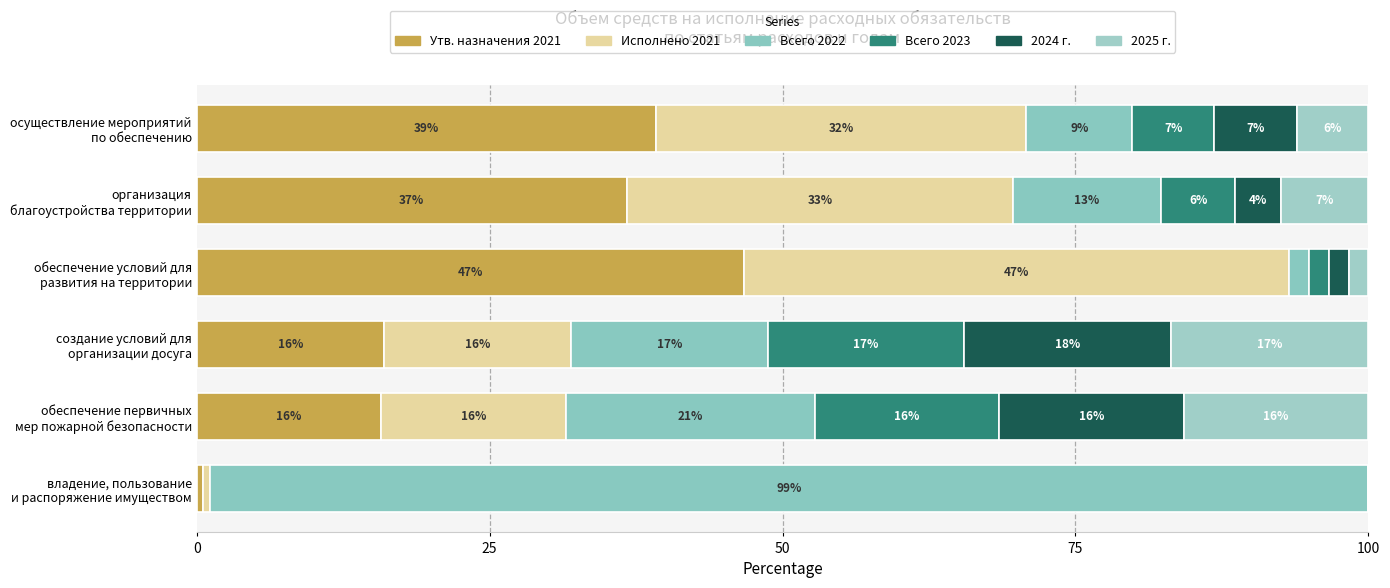

How many data points in Утв. назначения 2021 are above 36?

3